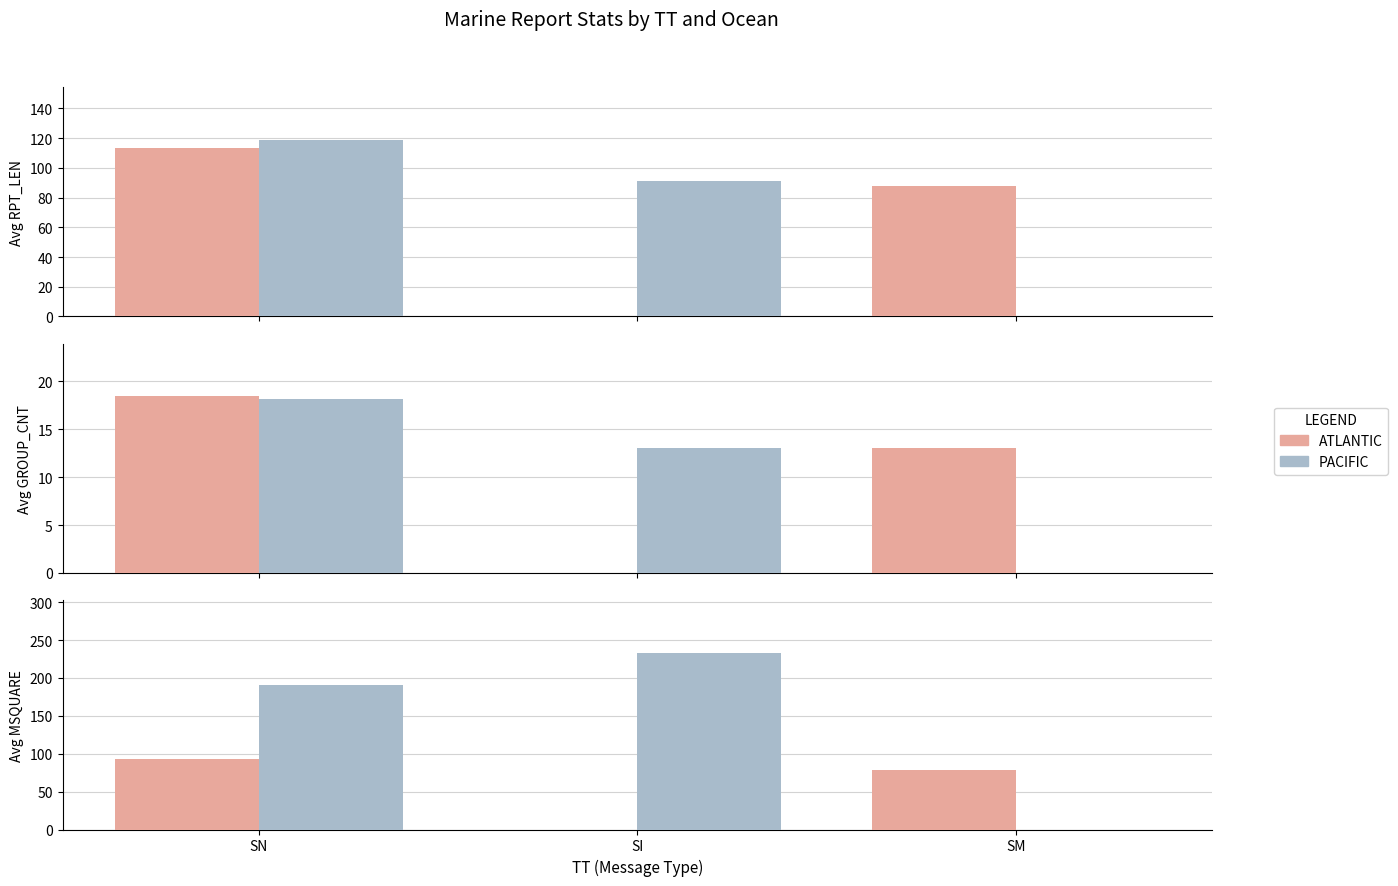

At which label does PACIFIC first exceed 190?

SN